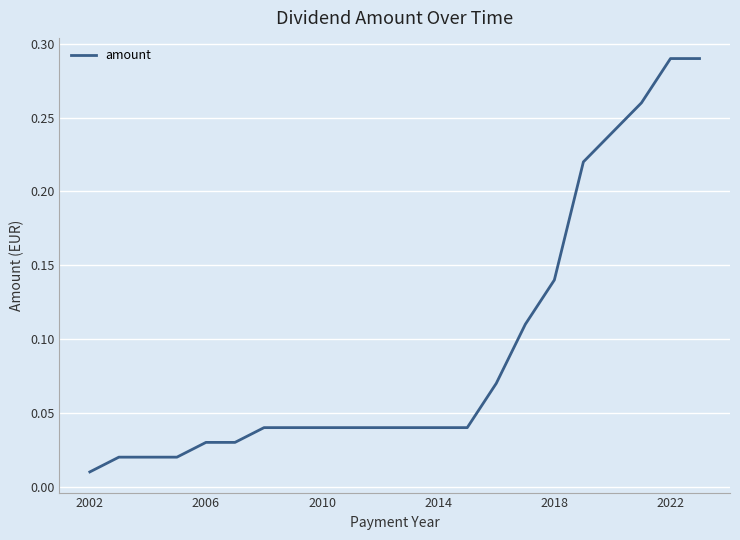

What is the difference between the maximum and minimum values?

0.3